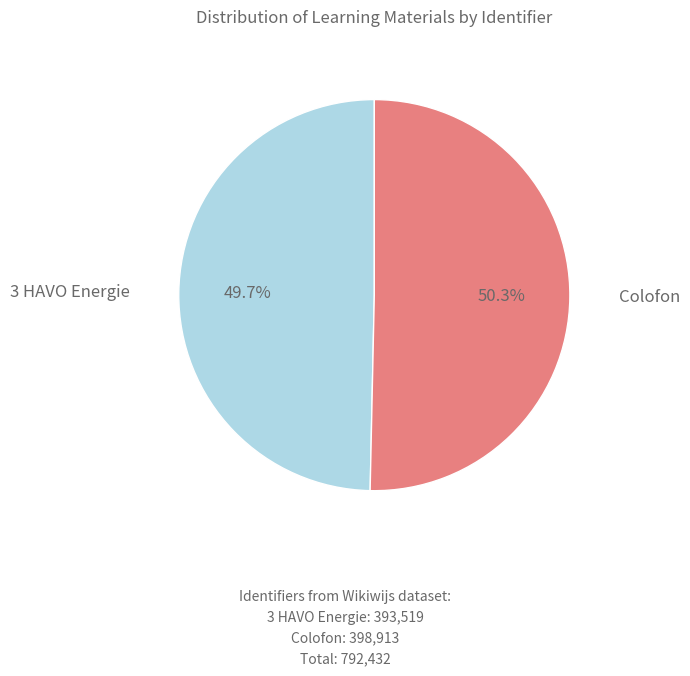

What is the smallest slice in the pie chart?

3 HAVO Energie